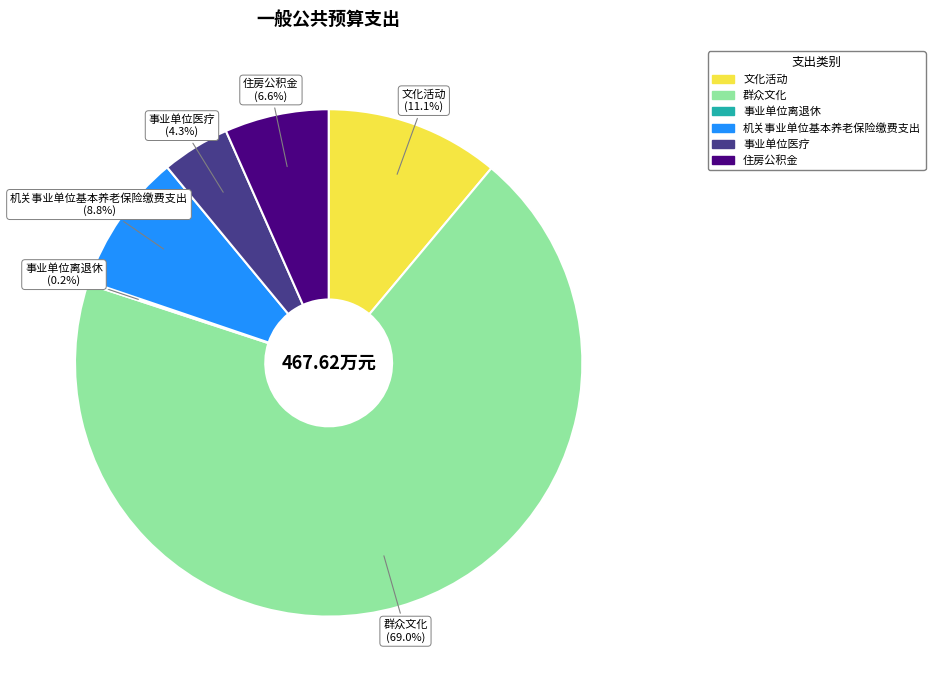

What percentage do 文化活动 and 机关事业单位基本养老保险缴费支出 together represent?

19.9%